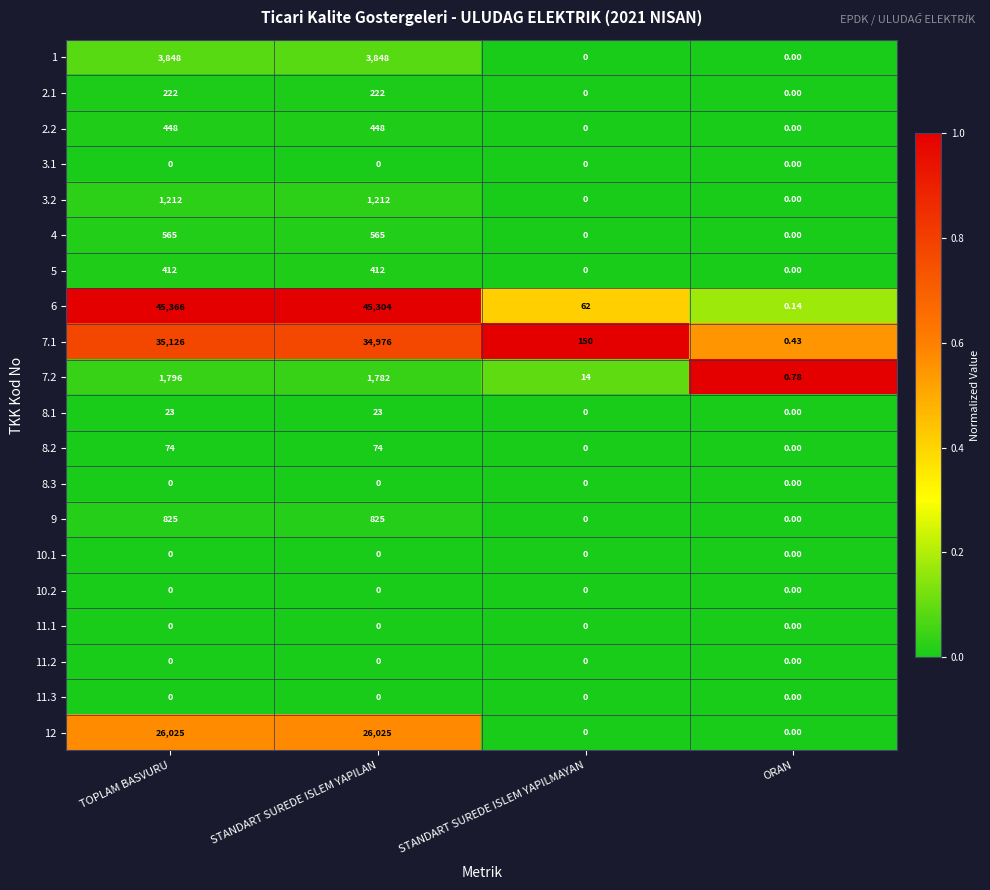

What is the spread (max minus min) of values at STANDART SUREDE ISLEM YAPILMAYAN?

150.0